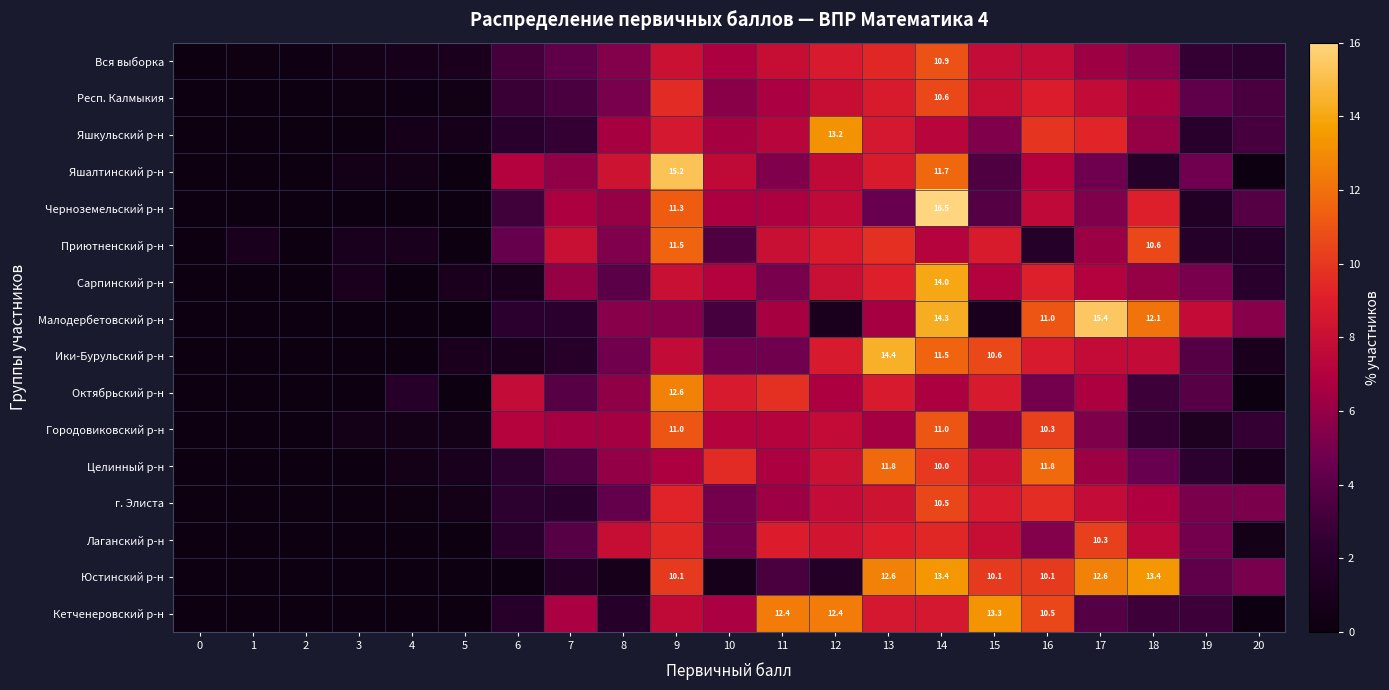

At how many categories does at least one series exceed 3?

15